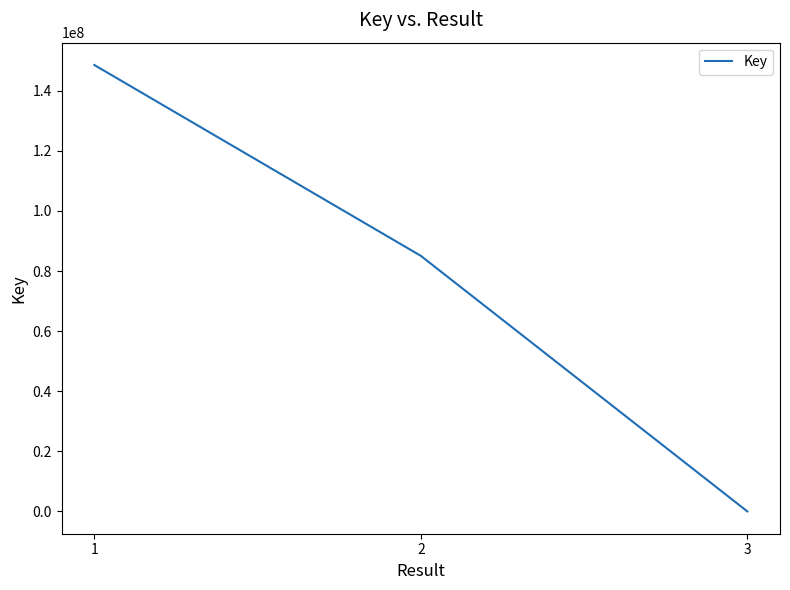

The chart shows a value of 117997005 at 2. True or false?

False